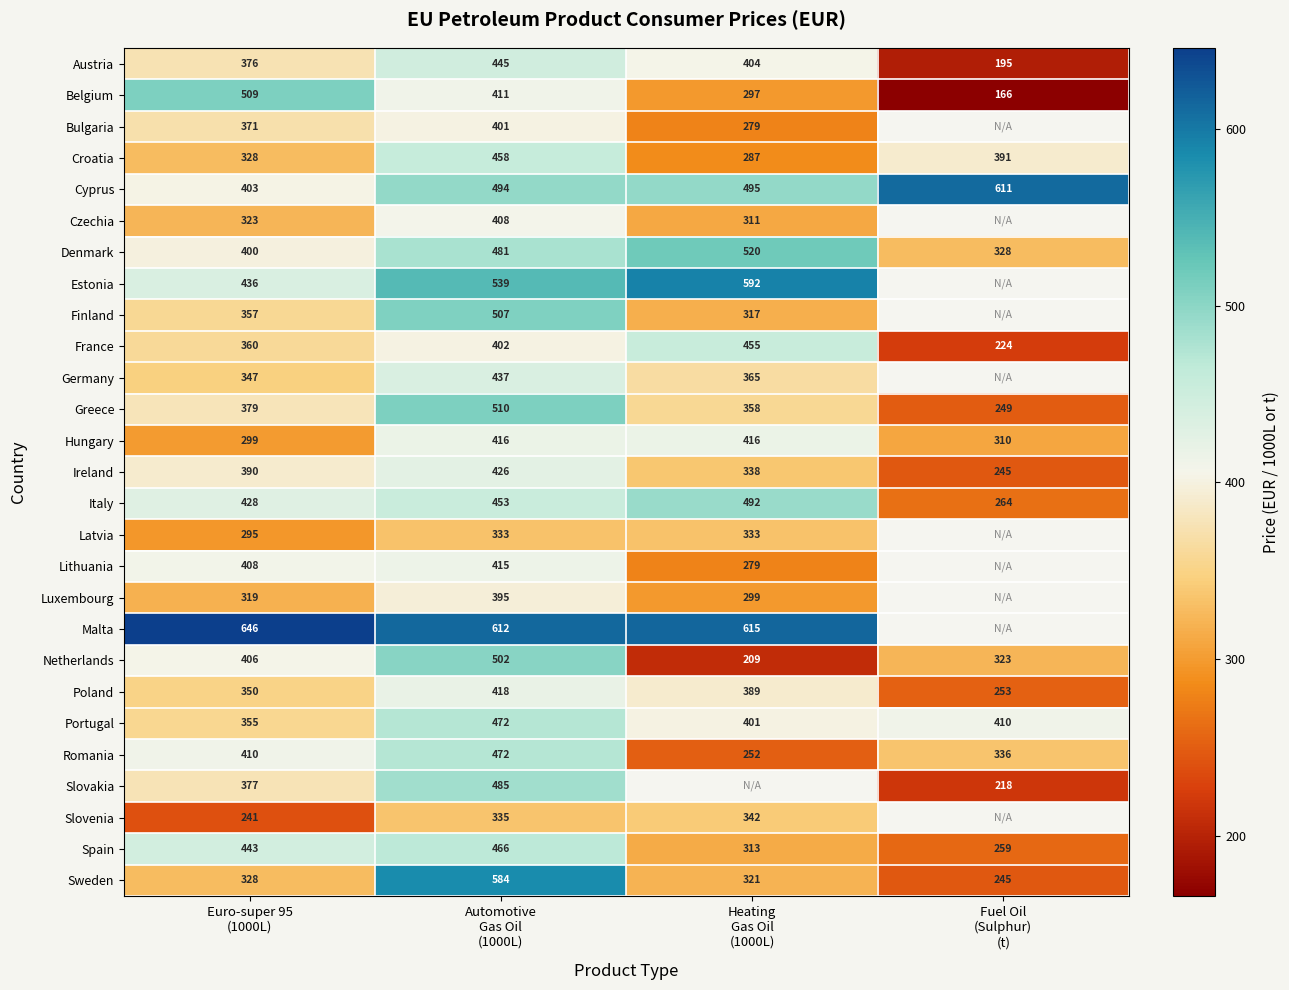

How many data points in Denmark are less than 481?

2